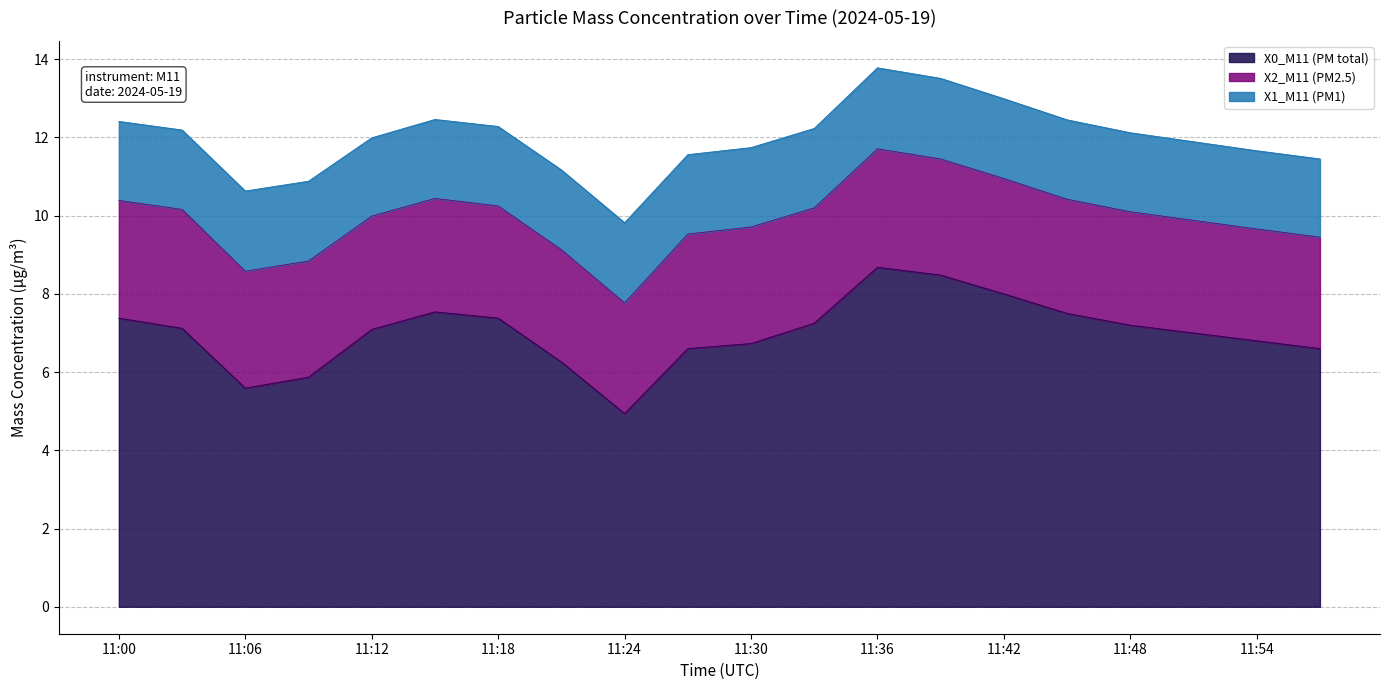

What is the maximum value shown in the chart?

8.7